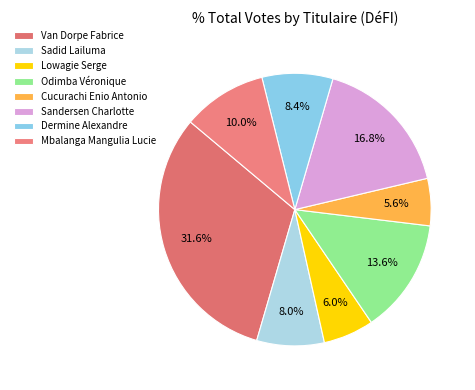

Which category has the smallest portion of the pie?

Cucurachi Enio Antonio